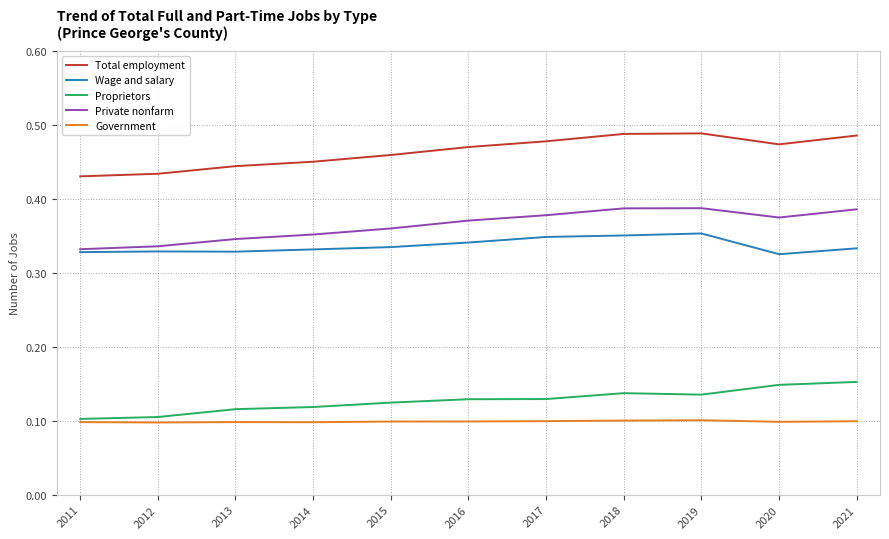

Which series has the largest total across all categories?

Total employment